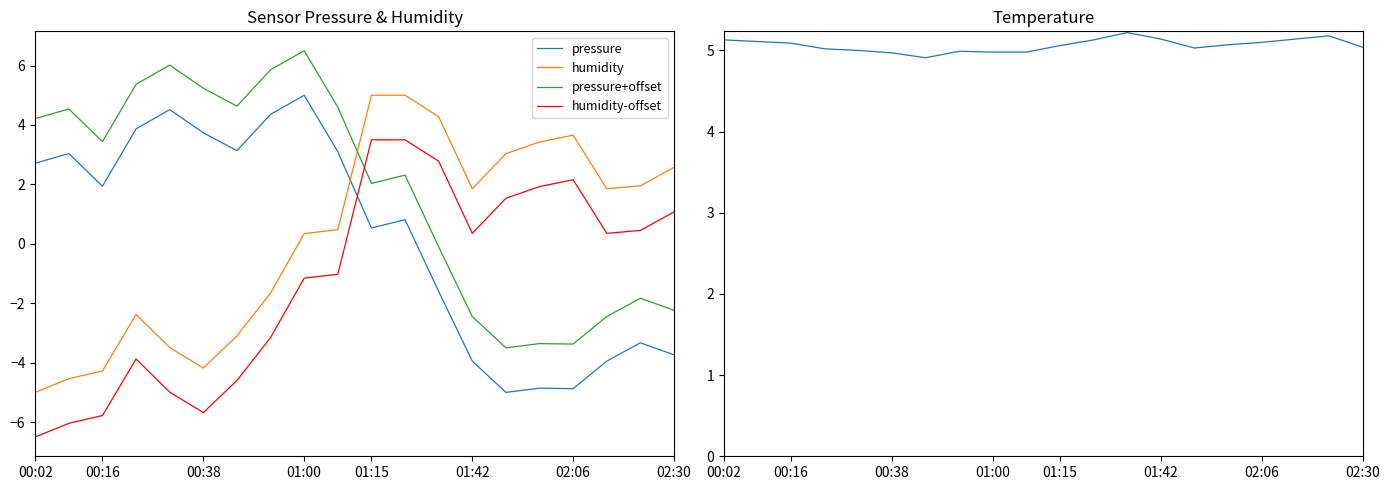

How many values in the pressure series are below 1?

10